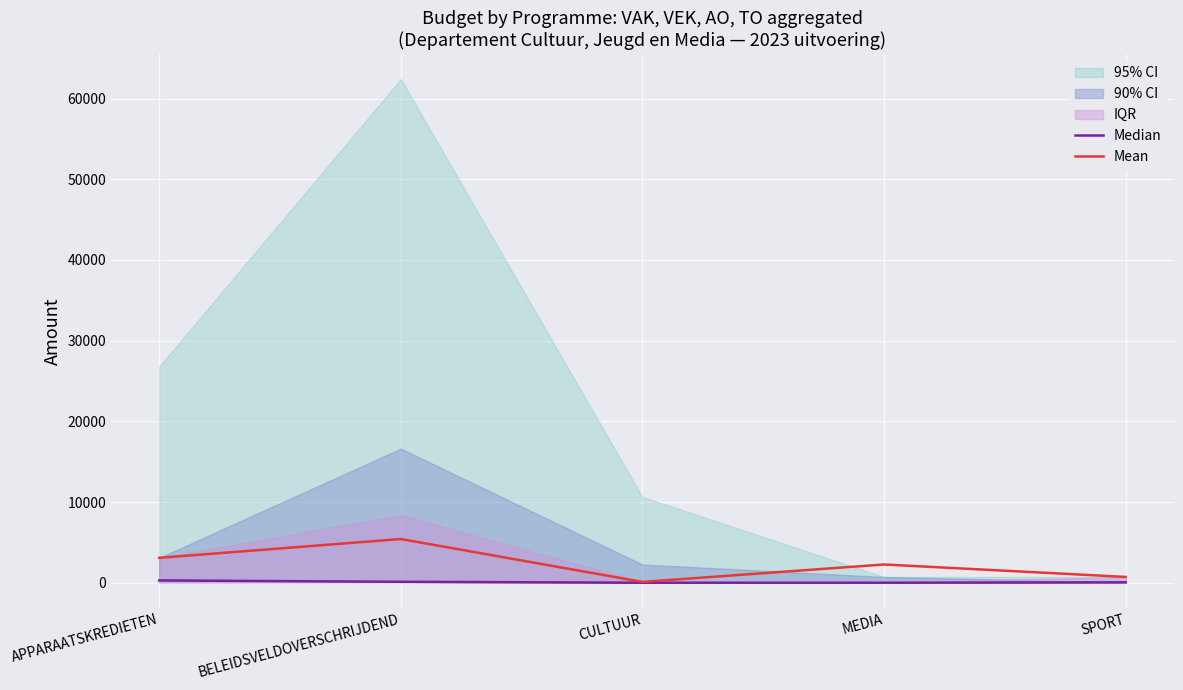

How many interior local valleys does the Mean series have?

1